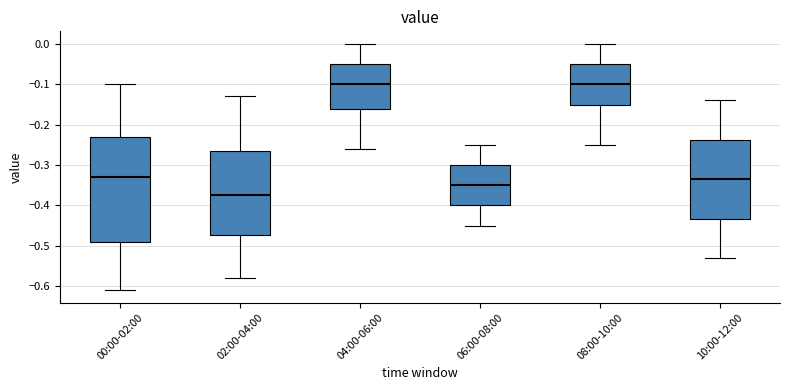

Reading left to right, read every box against the y-axis: the position of its median line, the range the box covers, and the ends of its whiskers. The values are not printed on the chart, so give them approximately, as read against the axis.

00:00-02:00: median -0.33, box -0.49 to -0.23, whiskers -0.61 to -0.10
02:00-04:00: median -0.37, box -0.47 to -0.26, whiskers -0.58 to -0.13
04:00-06:00: median -0.10, box -0.16 to -0.05, whiskers -0.26 to 0.00
06:00-08:00: median -0.35, box -0.40 to -0.30, whiskers -0.45 to -0.25
08:00-10:00: median -0.10, box -0.15 to -0.05, whiskers -0.25 to 0.00
10:00-12:00: median -0.33, box -0.43 to -0.24, whiskers -0.53 to -0.14